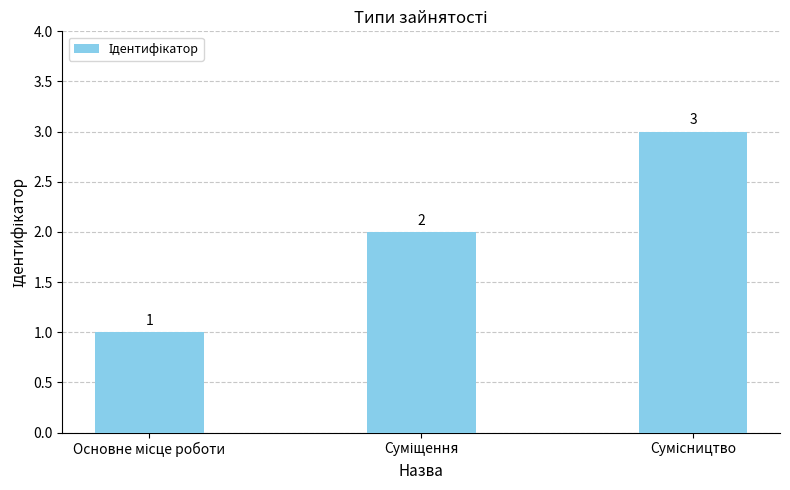

What is the value of the 2nd bar from the left?

2